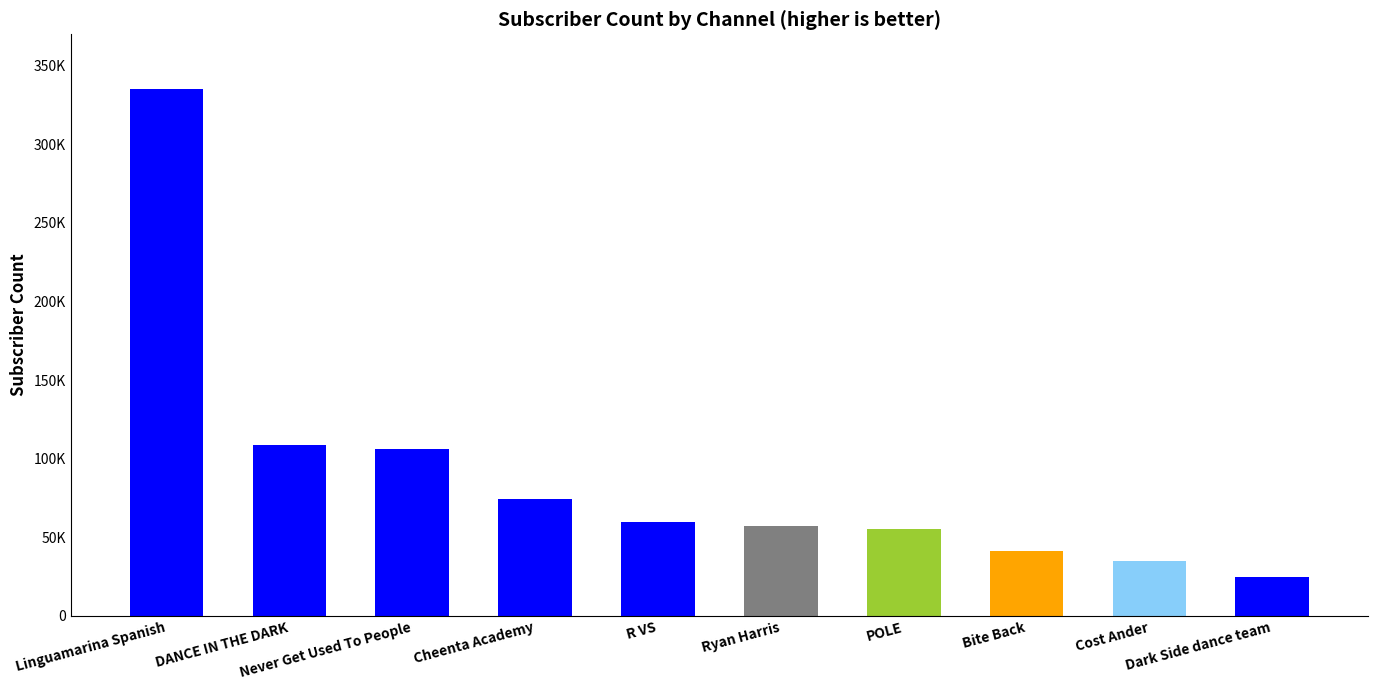

The chart shows a value of 463401 at Linguamarina Spanish. True or false?

False